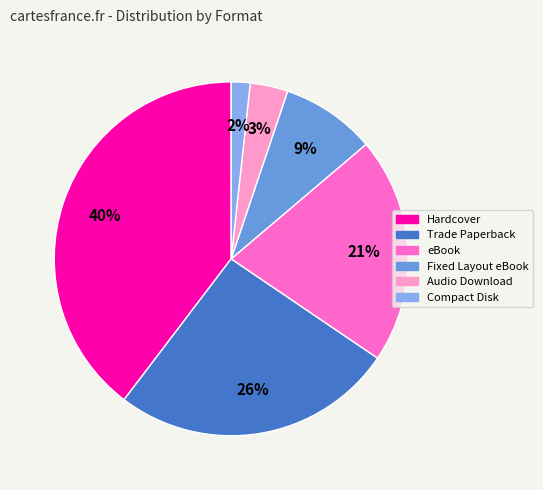

To the nearest percent, what is the average slice percentage?

17%